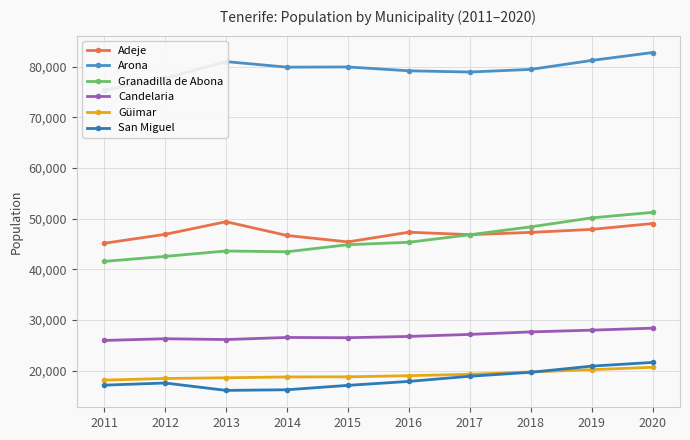

At which category is the sum across all series the highest?

2020